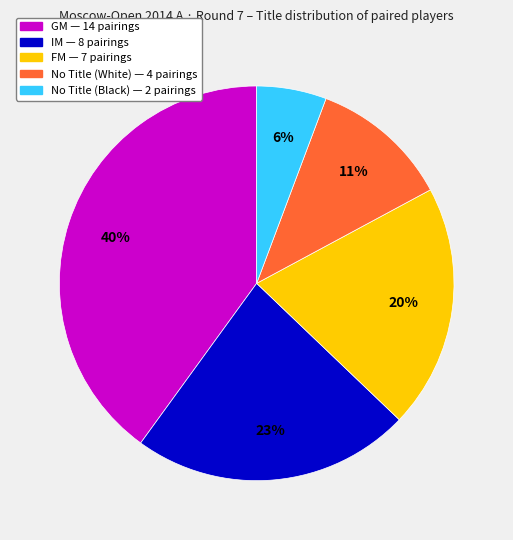

Is there any slice that represents more than half of the pie?

No